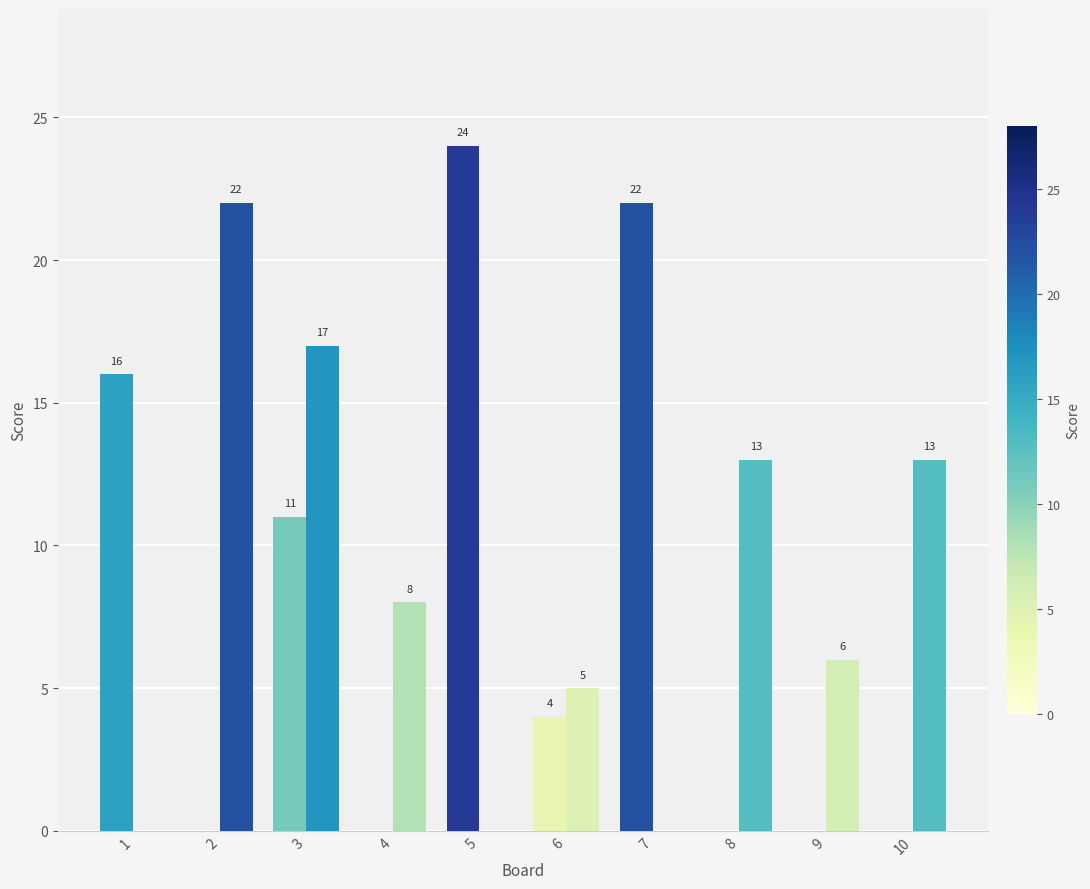

Count the number of categories in the chart.

10